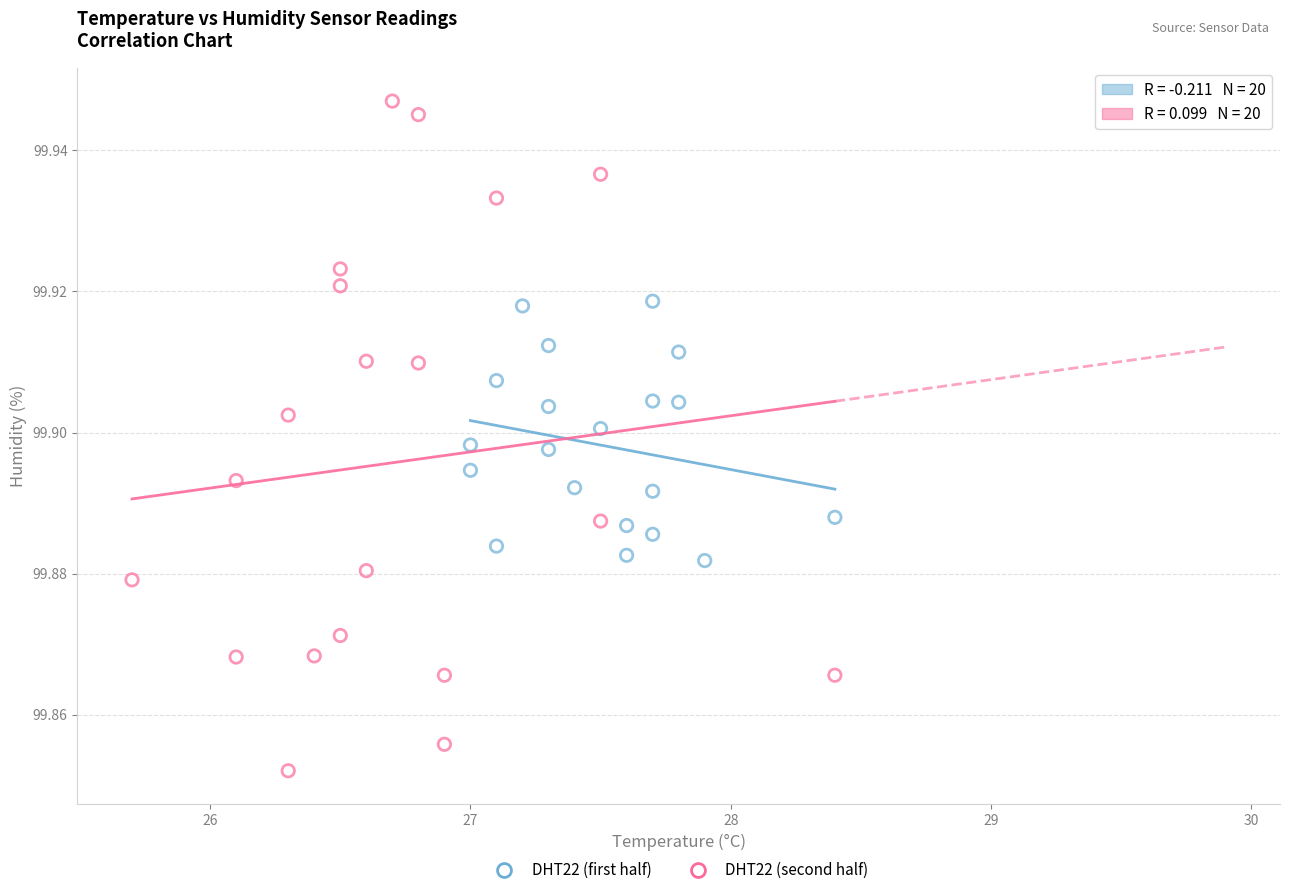

Which series has the largest Y range (max minus min)?

DHT22 (second half)